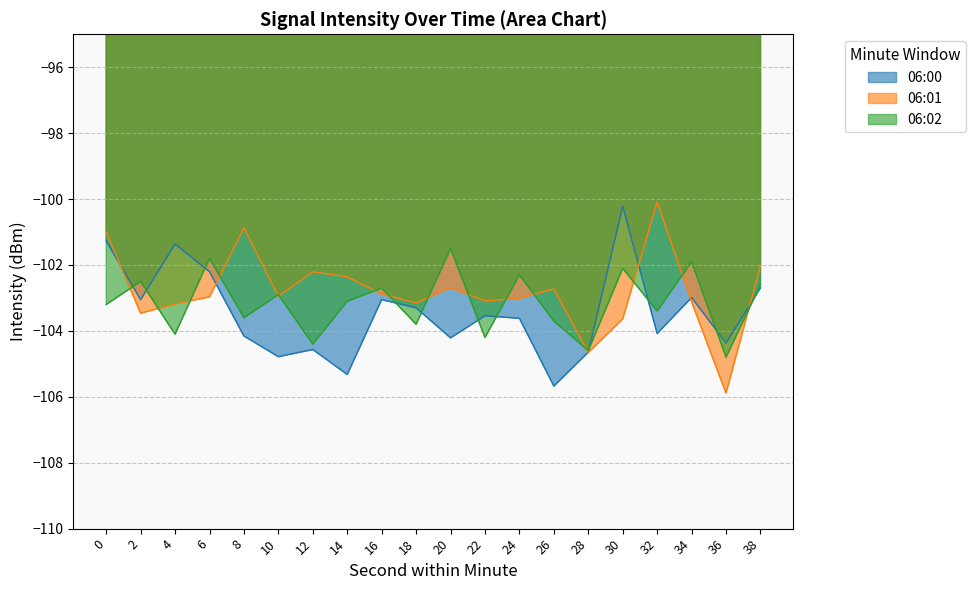

List the series in order of their peak value, lowest first.

06:02, 06:00, 06:01